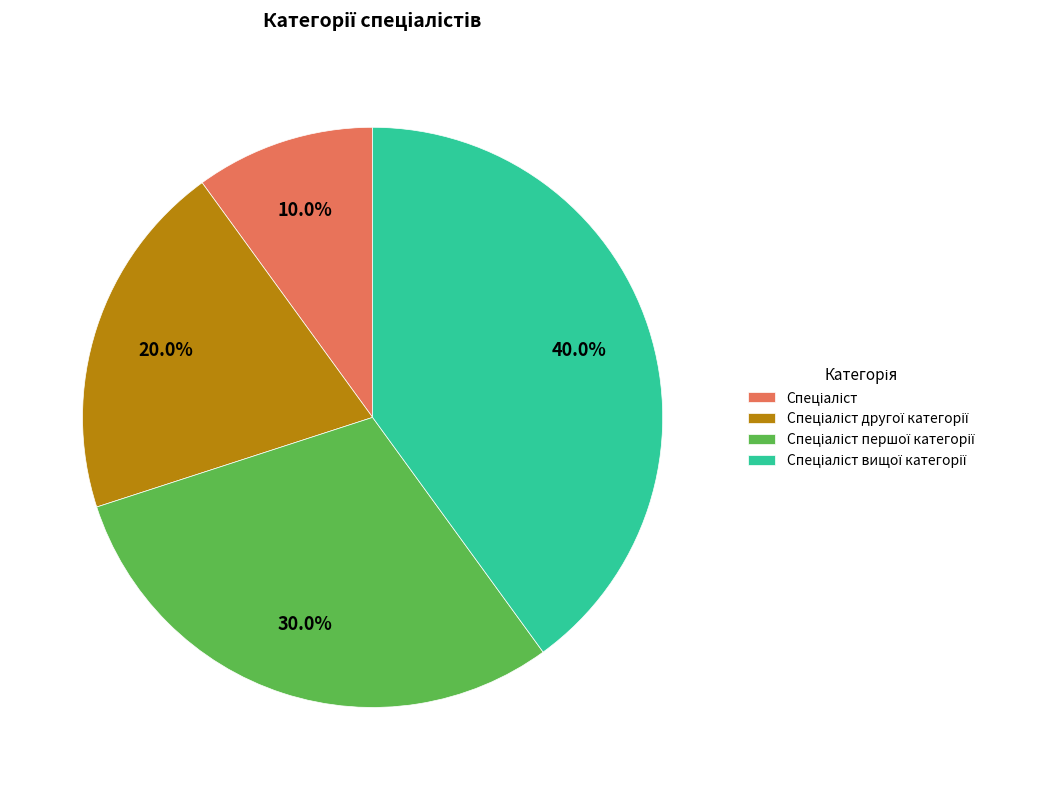

Is there a majority slice in this chart?

No